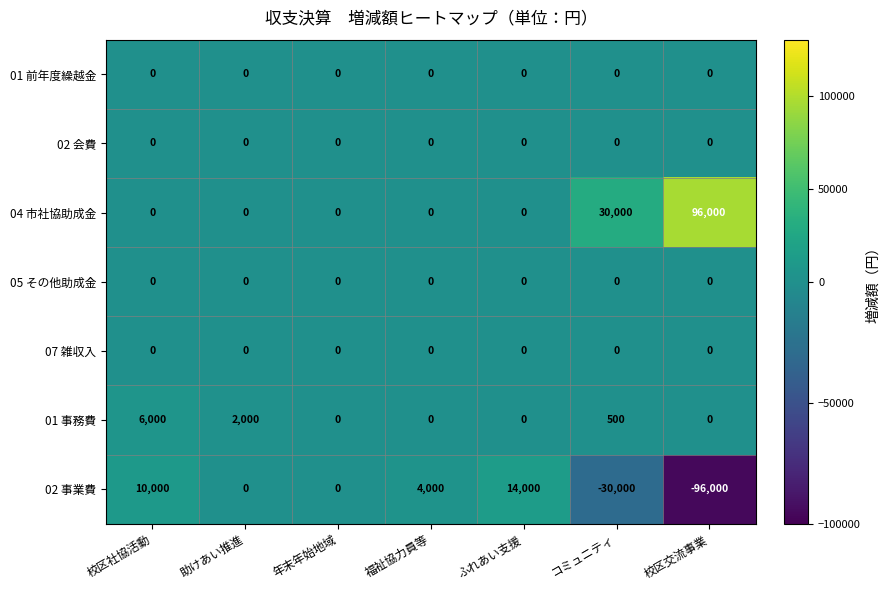

What is the spread (max minus min) of values at 校区社協活動?

10000